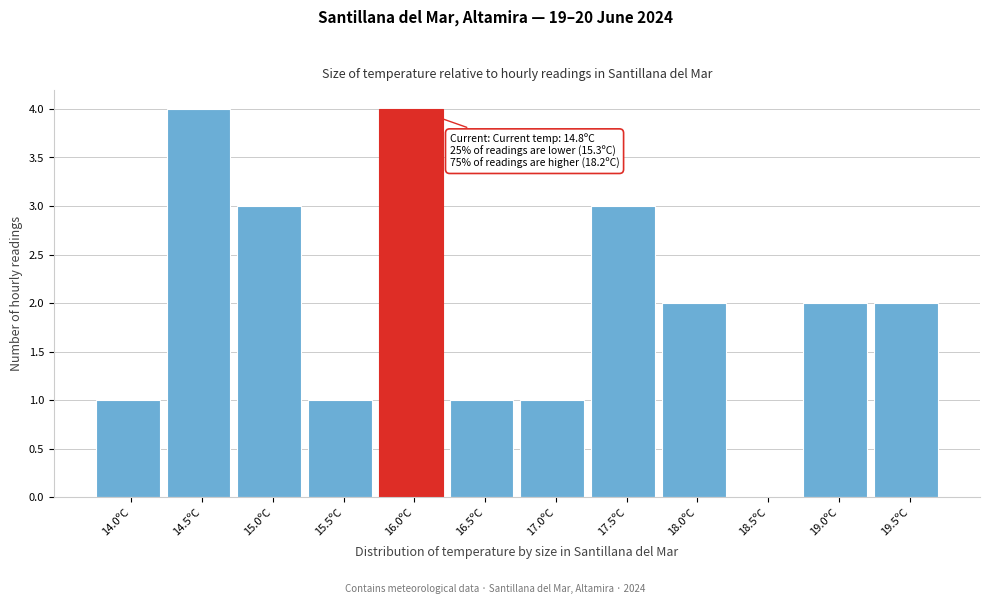

Reading left to right, transcribe all the data shown in this chart.

14.0ºC=1	14.5ºC=4	15.0ºC=3	15.5ºC=1	16.0ºC=4	16.5ºC=1	17.0ºC=1	17.5ºC=3	18.0ºC=2	18.5ºC=0	19.0ºC=2	19.5ºC=2